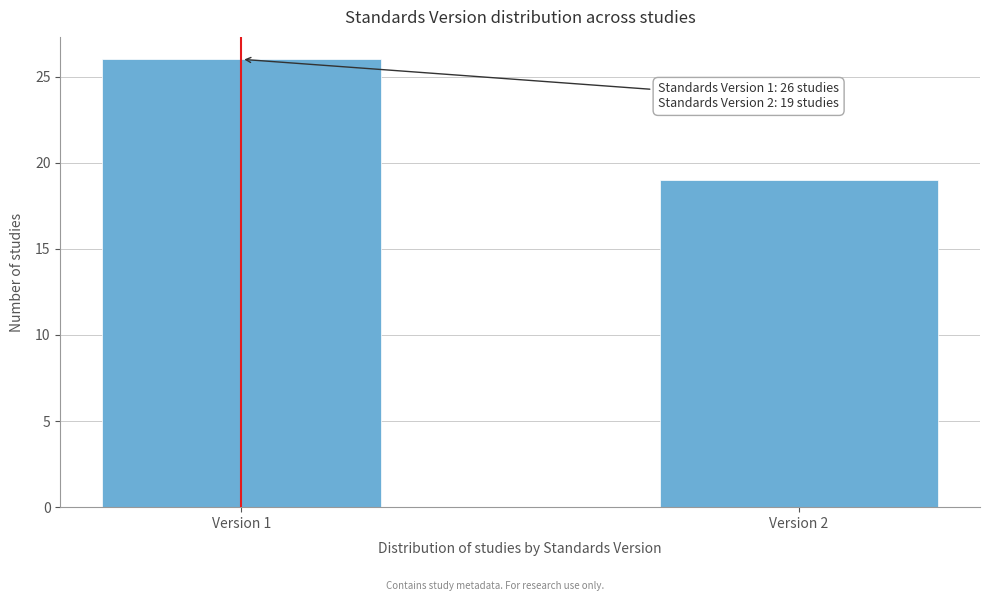

Reading right to left, list all the values displayed in this chart.

Version 2=19	Version 1=26